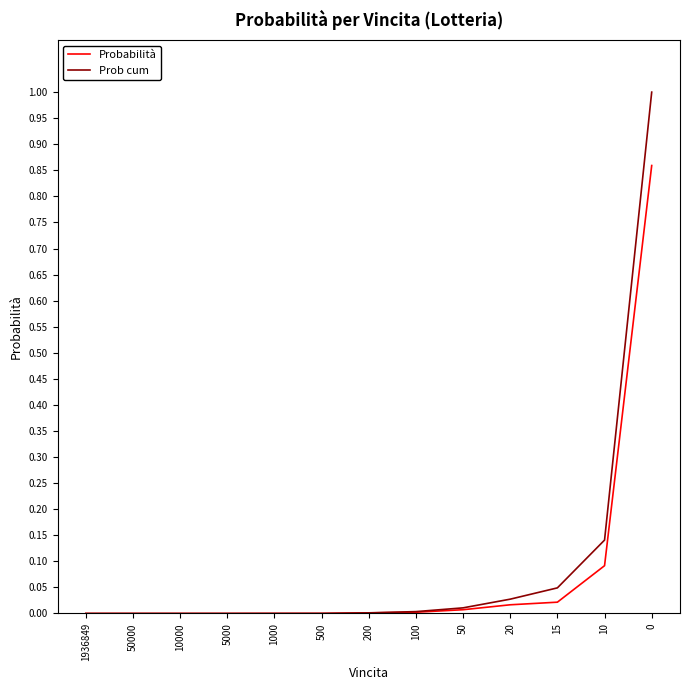

Between 10000 and 10, which series saw the biggest shift?

Prob cum